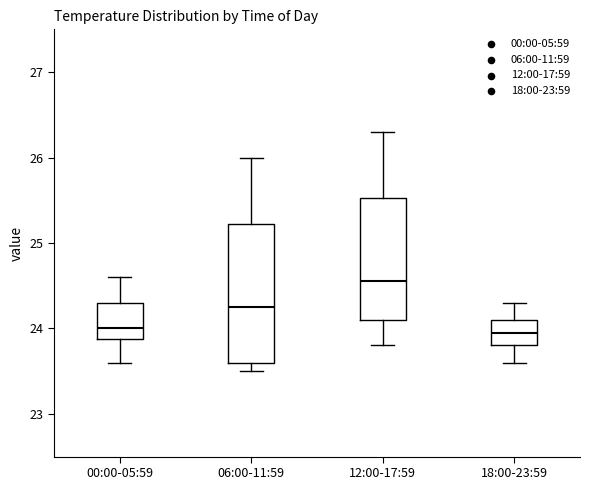

Reading left to right, read every box against the y-axis: the position of its median line, the range the box covers, and the ends of its whiskers. The values are not printed on the chart, so give them approximately, as read against the axis.

00:00-05:59: median 24.0, box 23.9 to 24.3, whiskers 23.6 to 24.6
06:00-11:59: median 24.3, box 23.6 to 25.2, whiskers 23.5 to 26.0
12:00-17:59: median 24.6, box 24.1 to 25.5, whiskers 23.8 to 26.3
18:00-23:59: median 24.0, box 23.8 to 24.1, whiskers 23.6 to 24.3